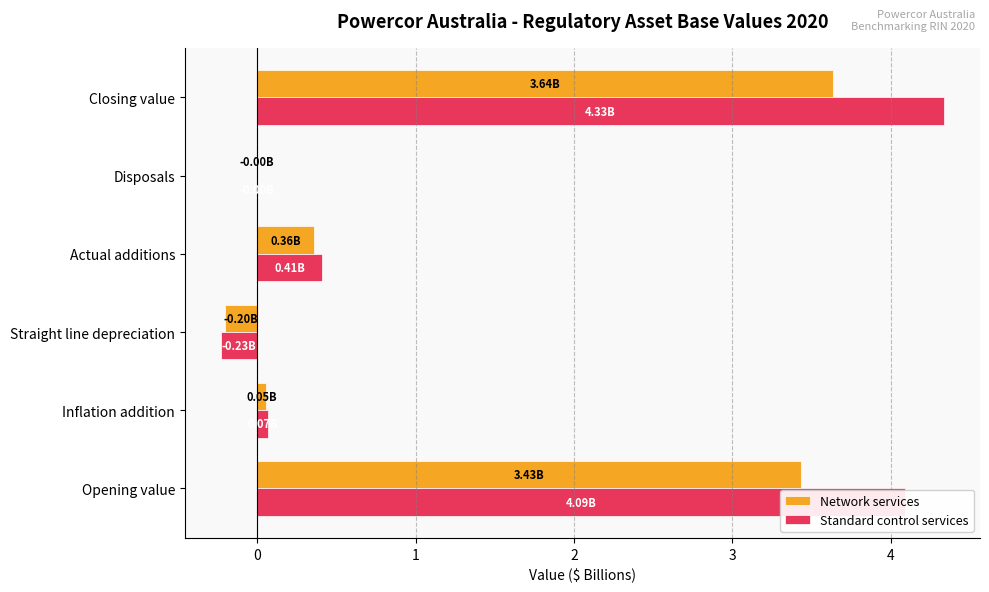

At which label is Standard control services closest to 2?

Actual additions